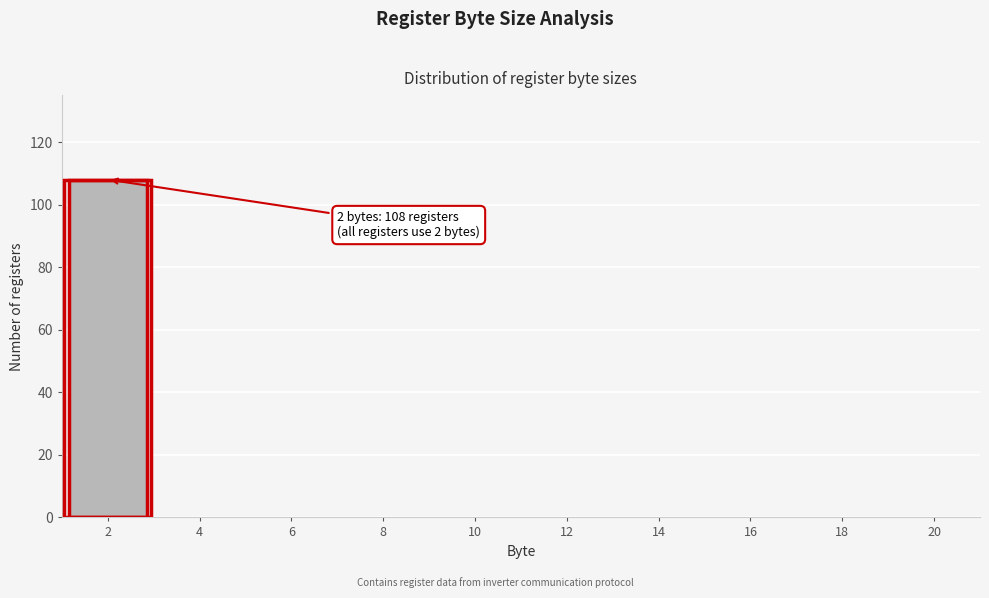

Reading left to right, what are all the values shown in this chart?

2=108	4=0	6=0	8=0	10=0	12=0	14=0	16=0	18=0	20=0